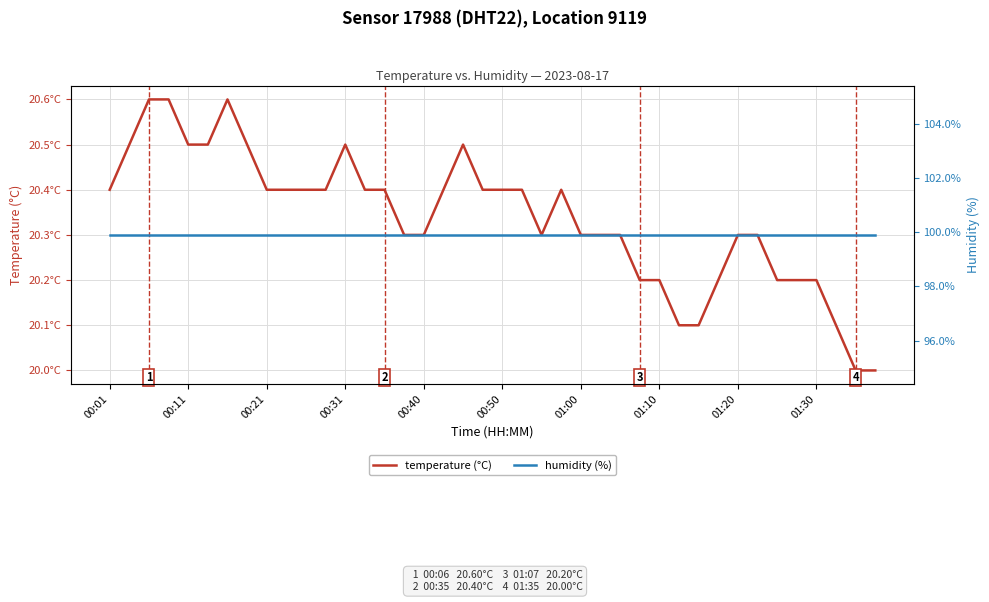

Reading right to left, list all the values displayed in this chart.

temperature (°C): 20.0	20.0	20.1	20.2	20.2	20.2	20.3	20.3	20.2	20.1	20.1	20.2	20.2	20.3	20.3	20.3	20.4	20.3	20.4	20.4	20.4	20.5	20.4	20.3	20.3	20.4	20.4	20.5	20.4	20.4	20.4	20.4	20.5	20.6	20.5	20.5	20.6	20.6	20.5	20.4
humidity (%): 99.9	99.9	99.9	99.9	99.9	99.9	99.9	99.9	99.9	99.9	99.9	99.9	99.9	99.9	99.9	99.9	99.9	99.9	99.9	99.9	99.9	99.9	99.9	99.9	99.9	99.9	99.9	99.9	99.9	99.9	99.9	99.9	99.9	99.9	99.9	99.9	99.9	99.9	99.9	99.9